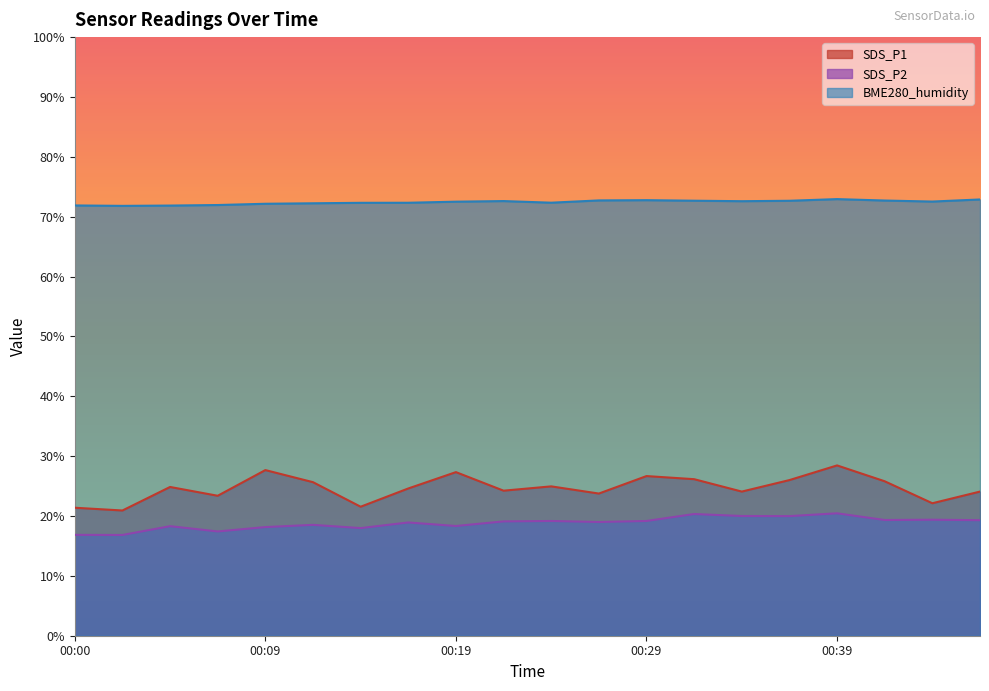

What is the average value of the SDS_P2 series?

18.8